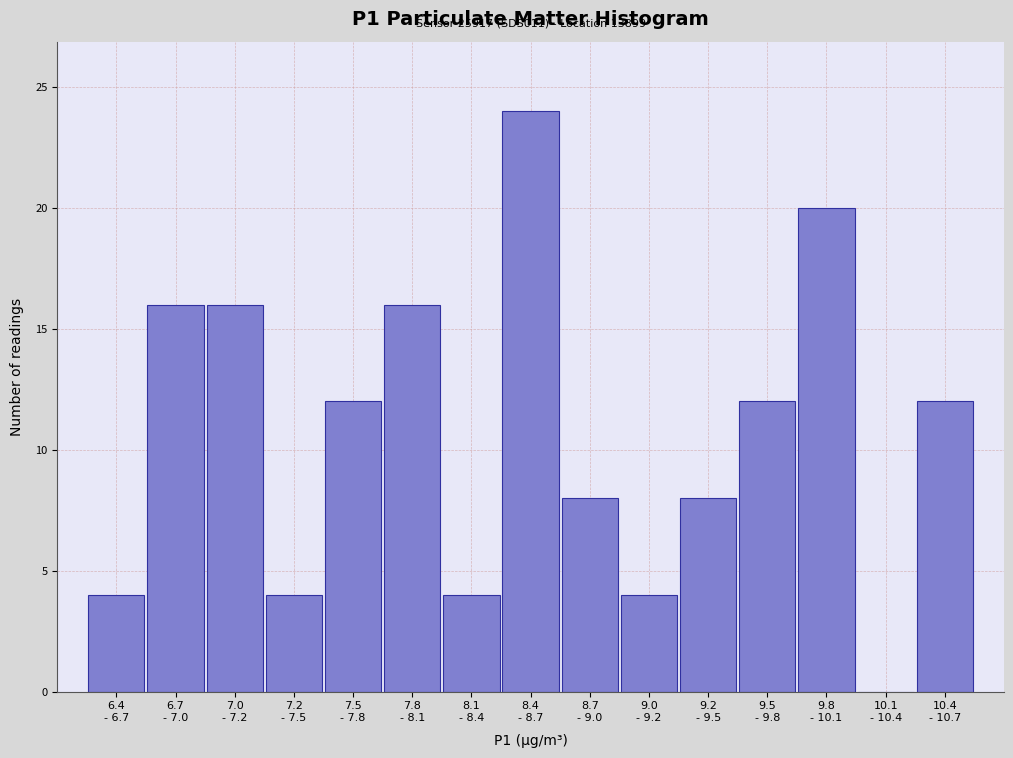

What is the maximum value shown in the chart?

24